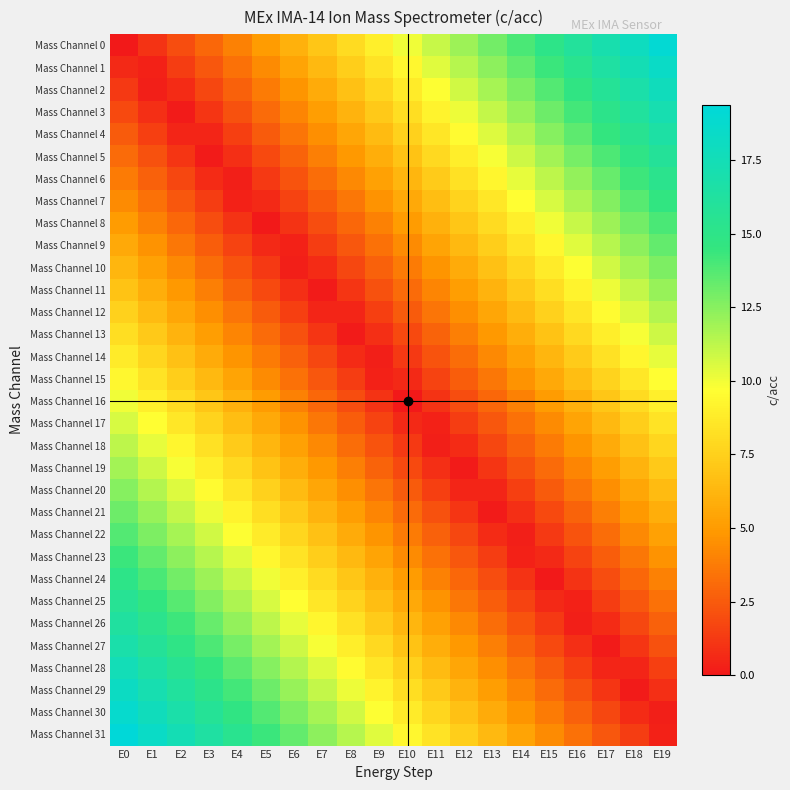

Count the number of categories in the chart.

20